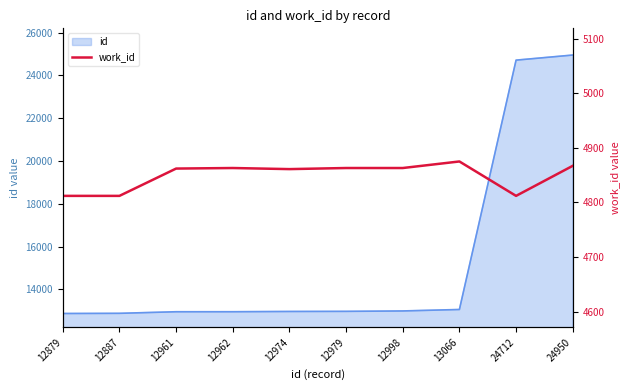

Is it true that the value at 24712 is 8266?

False